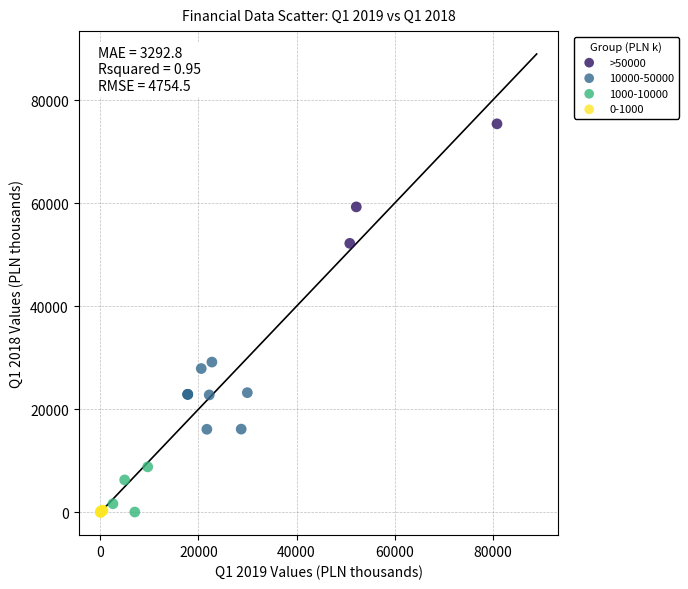

Which series reaches the maximum Y coordinate?

>50000